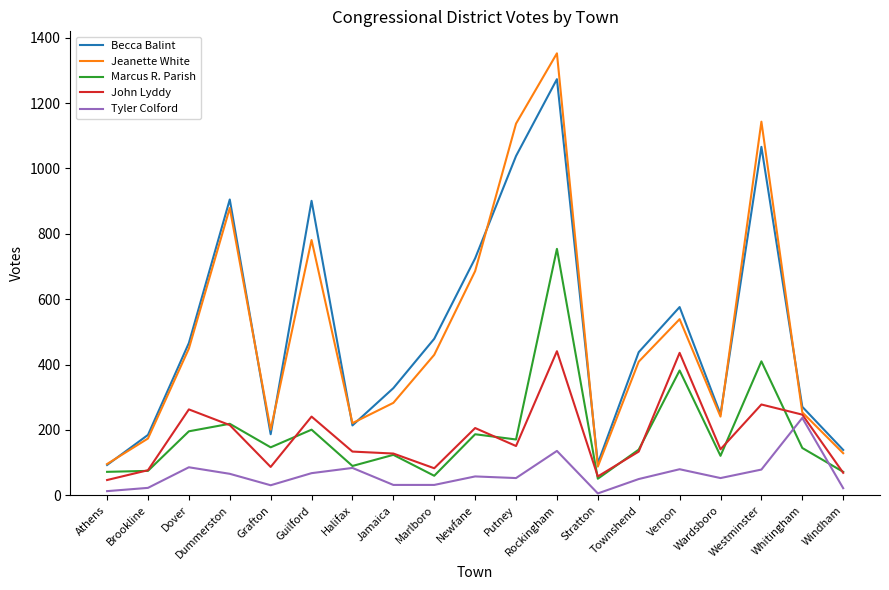

What is the difference between the highest and lowest values at Jamaica?

296